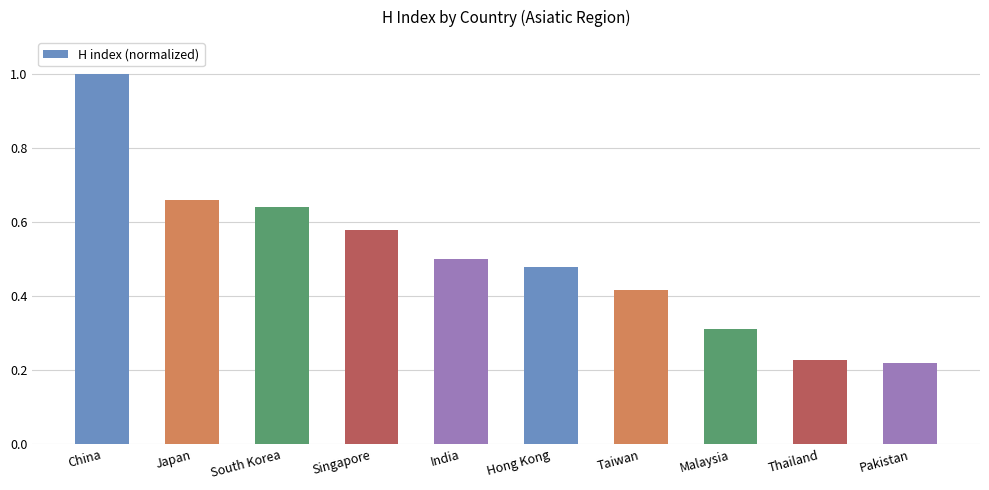

Which category has the highest value across all series?

China